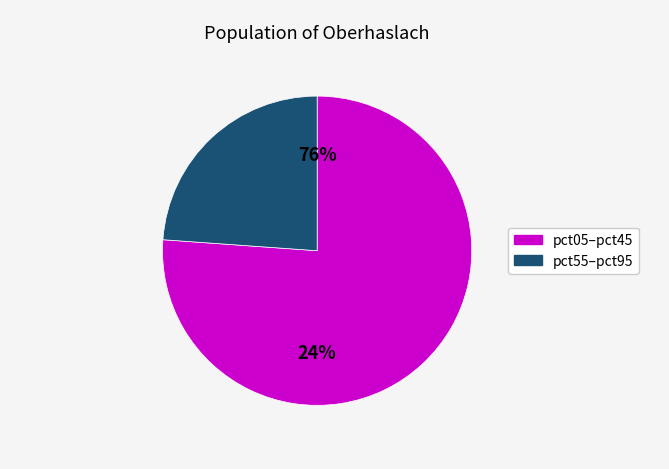

Is the sum of pct35 and pct05 greater than half?

No